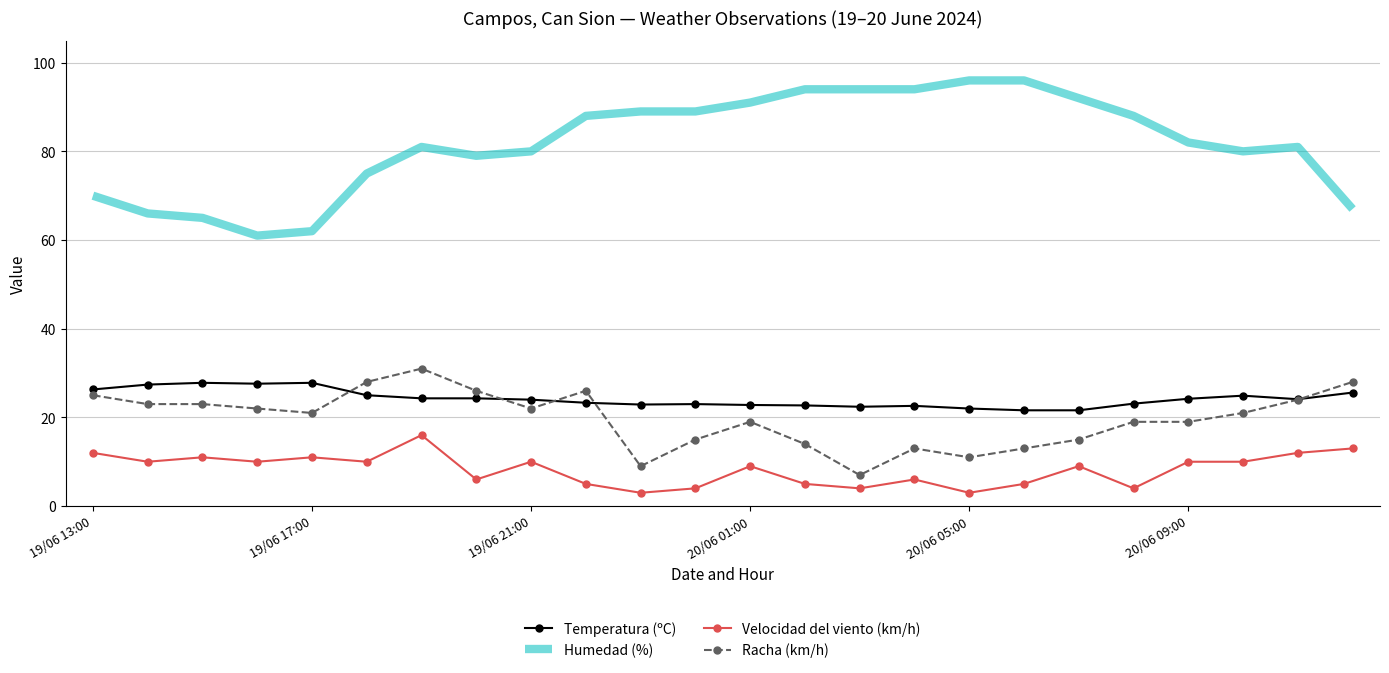

Which series has the largest total across all categories?

Humedad (%)